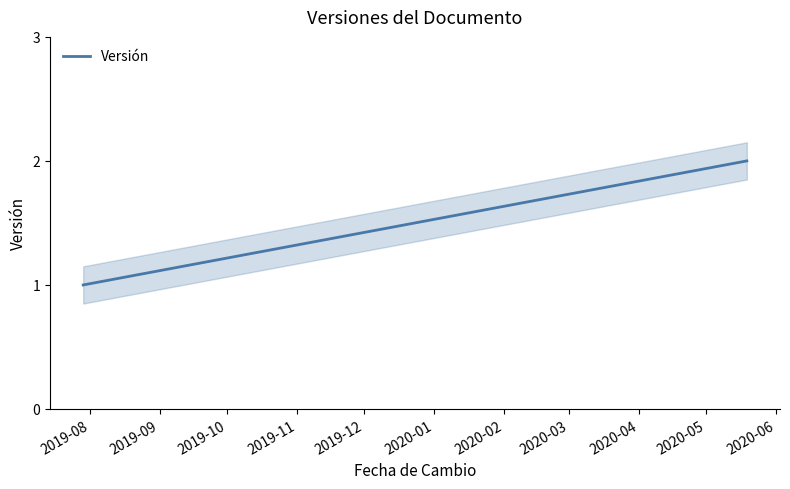

Is it true that the value at 2019-08 is 2?

False